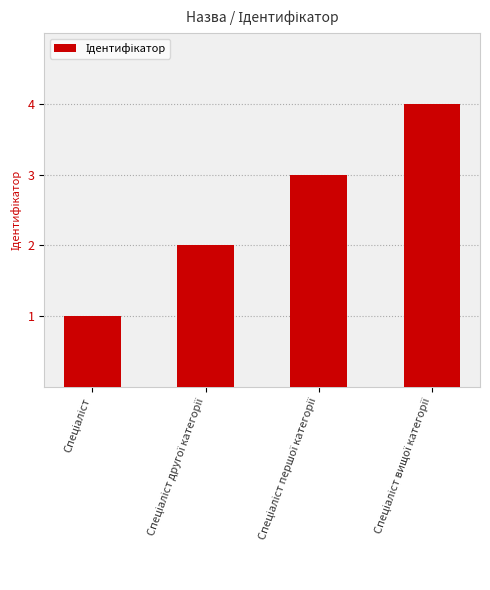

What is the sum of all values?

10